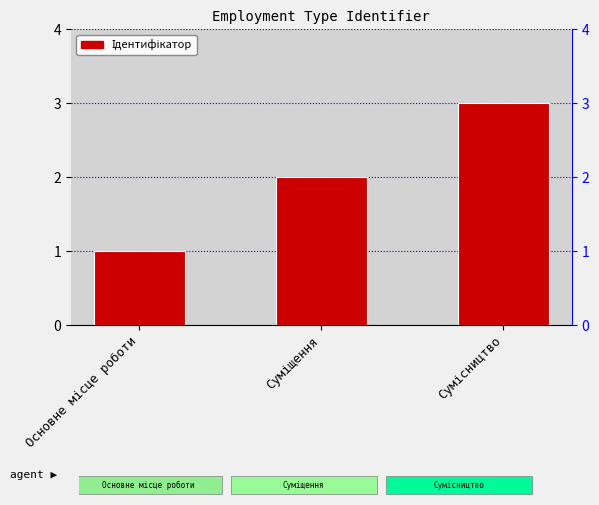

What is the sum of all values?

6